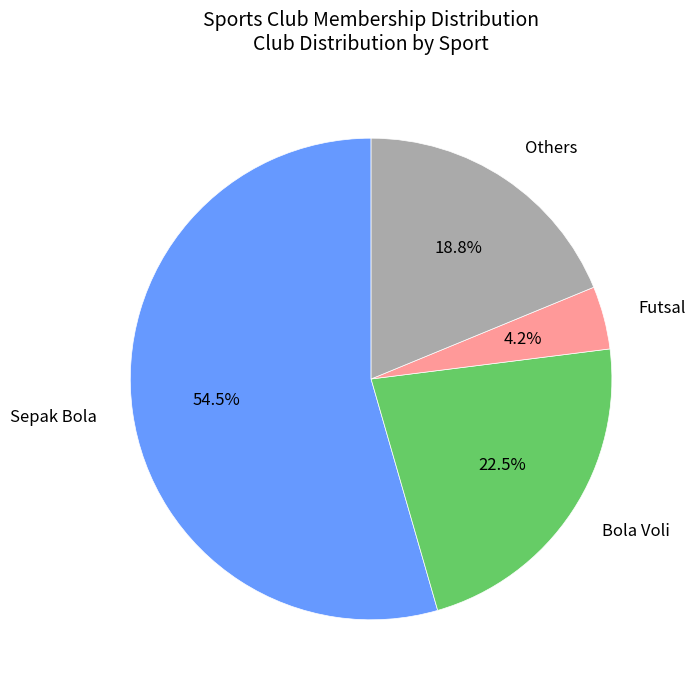

How many slices are in this pie chart?

4